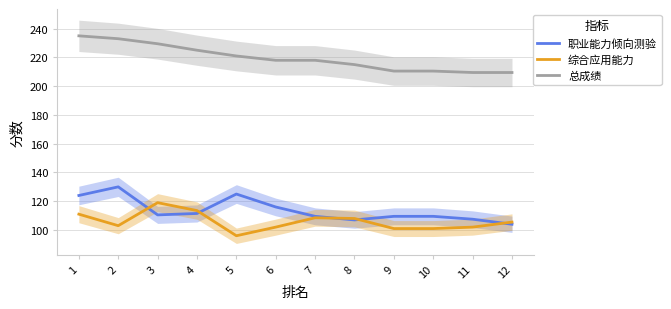

What is the minimum value shown in the chart?

96.0